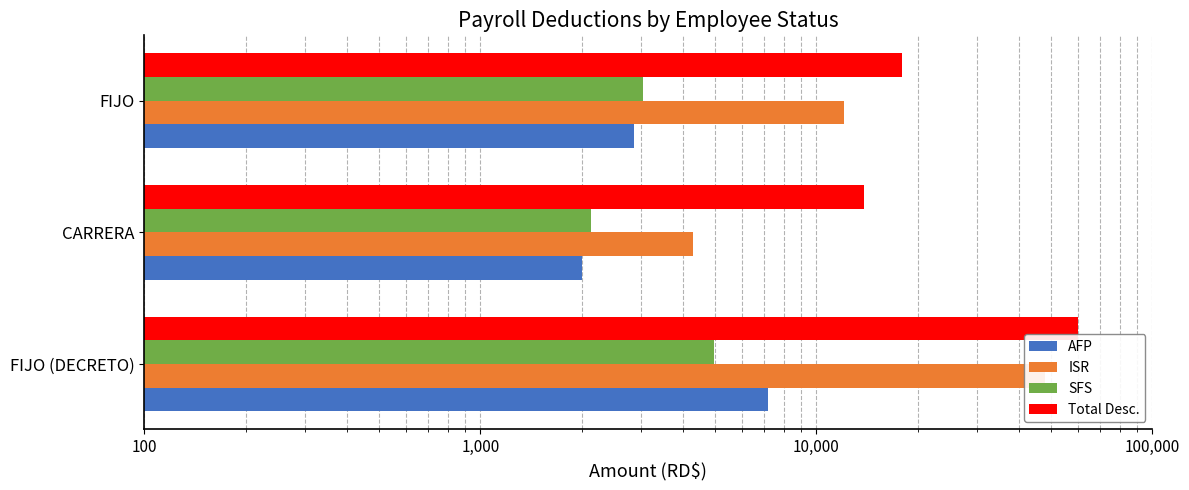

What is the approximate value of ISR at CARRERA?

4288.4